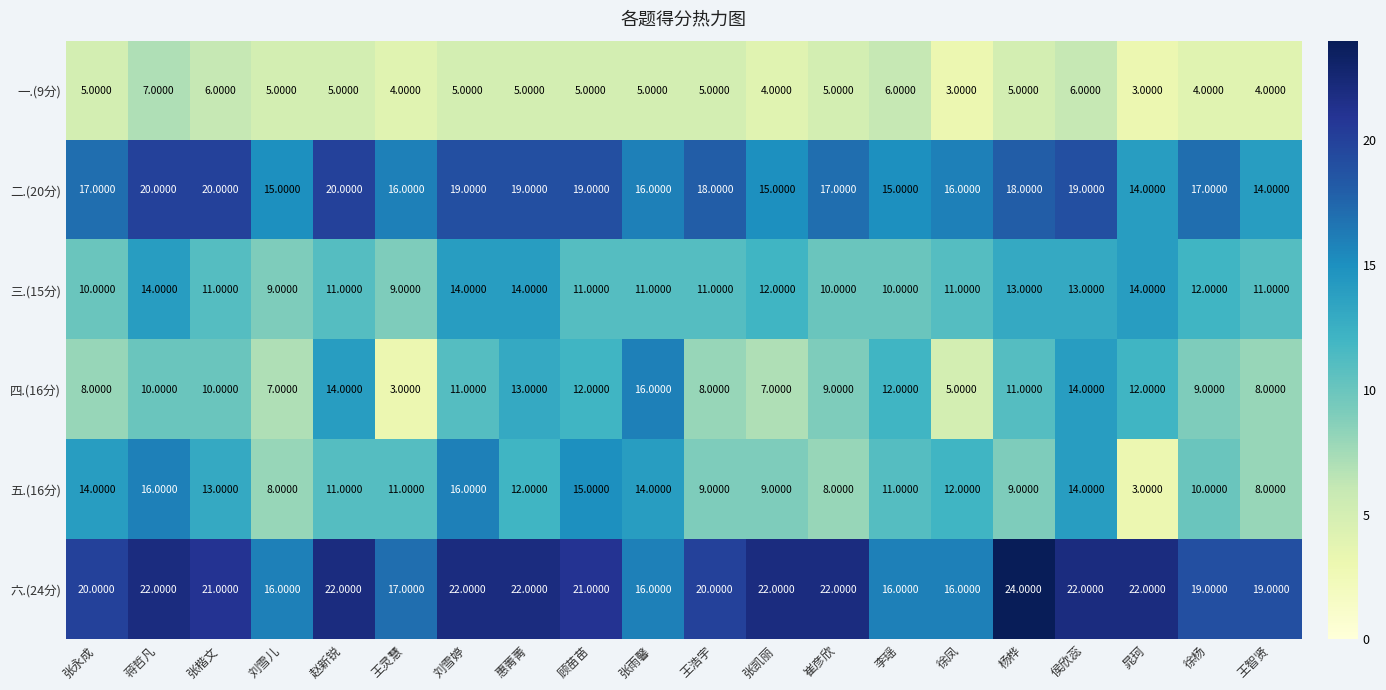

At 蒋哲凡, list the series in order from largest to smallest.

六.(24分), 二.(20分), 五.(16分), 三.(15分), 四.(16分), 一.(9分)